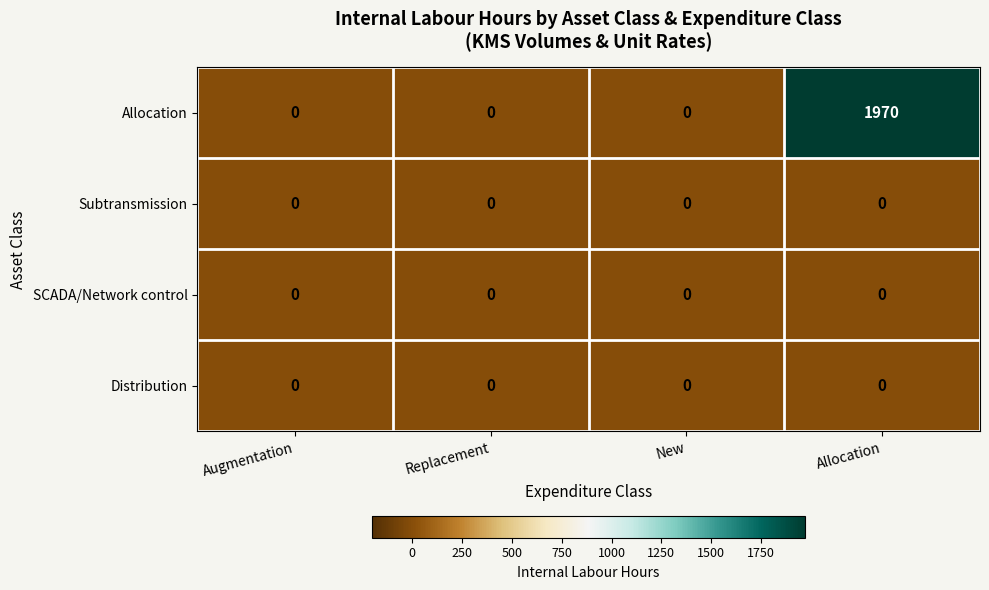

Count the number of data series in this chart.

4